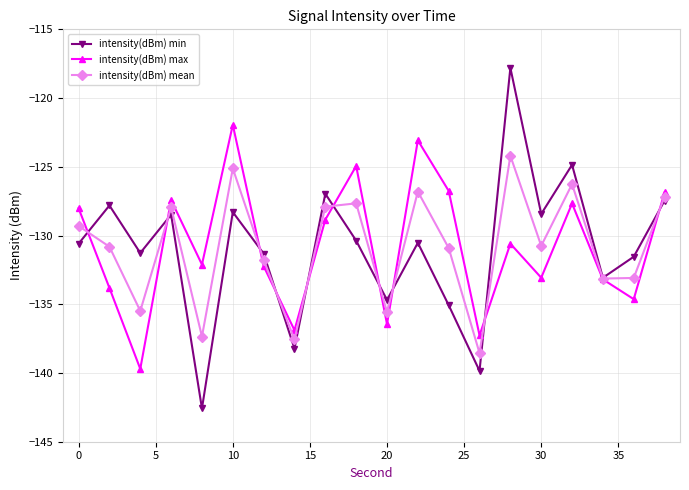

What is the difference between the maximum and minimum values in the intensity(dBm) min series?

24.8